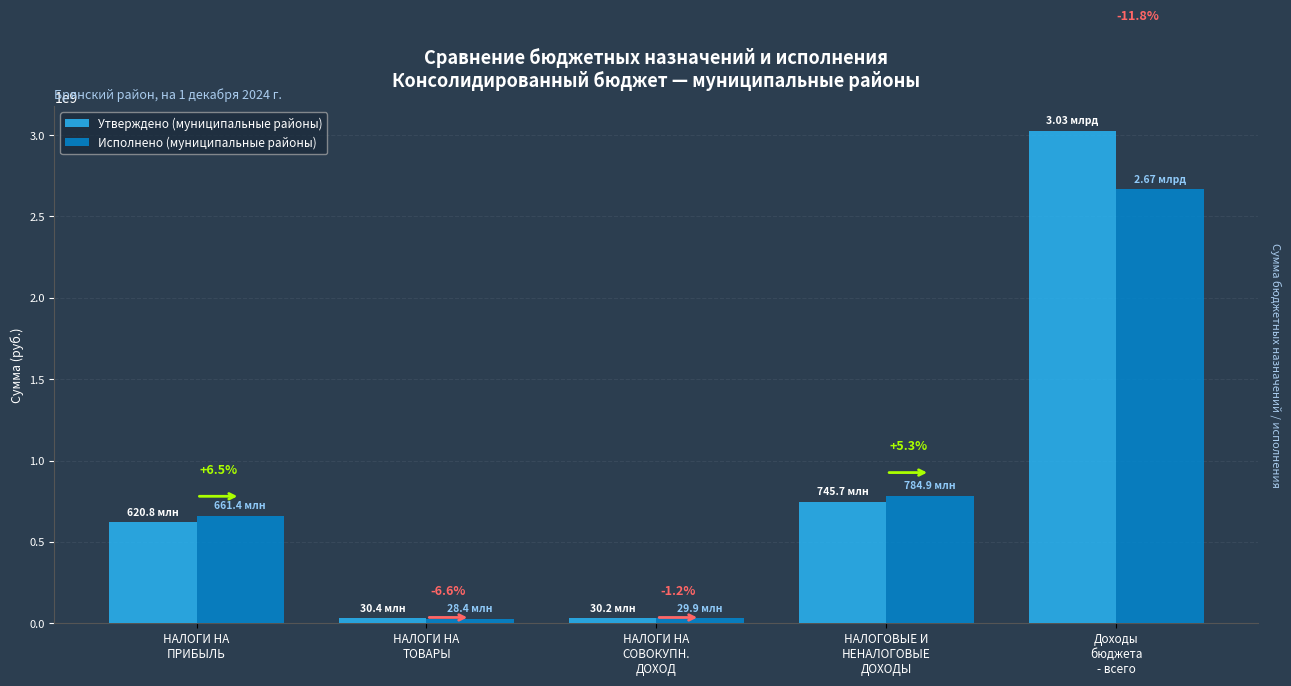

Reading right to left, transcribe all the data shown in this chart.

Утверждено (муниципальные районы): Доходы
бюджета
- всего=3025939786.0	НАЛОГОВЫЕ И
НЕНАЛОГОВЫЕ
ДОХОДЫ=745730654.5	НАЛОГИ НА
СОВОКУПН.
ДОХОД=30219532.0	НАЛОГИ НА
ТОВАРЫ=30369370.0	НАЛОГИ НА
ПРИБЫЛЬ=620803588.5
Исполнено (муниципальные районы): Доходы
бюджета
- всего=2668488918.8	НАЛОГОВЫЕ И
НЕНАЛОГОВЫЕ
ДОХОДЫ=784860570.5	НАЛОГИ НА
СОВОКУПН.
ДОХОД=29863394.7	НАЛОГИ НА
ТОВАРЫ=28365202.4	НАЛОГИ НА
ПРИБЫЛЬ=661355813.2